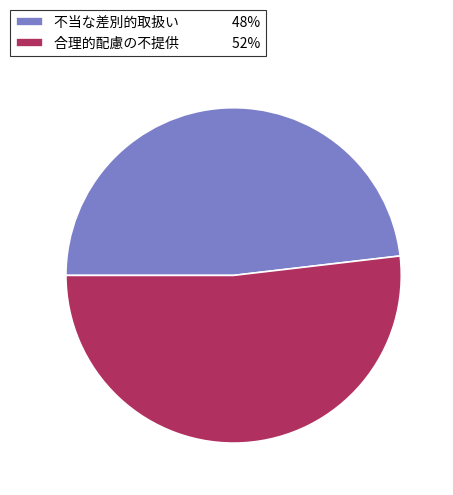

Is there a majority slice in this chart?

Yes